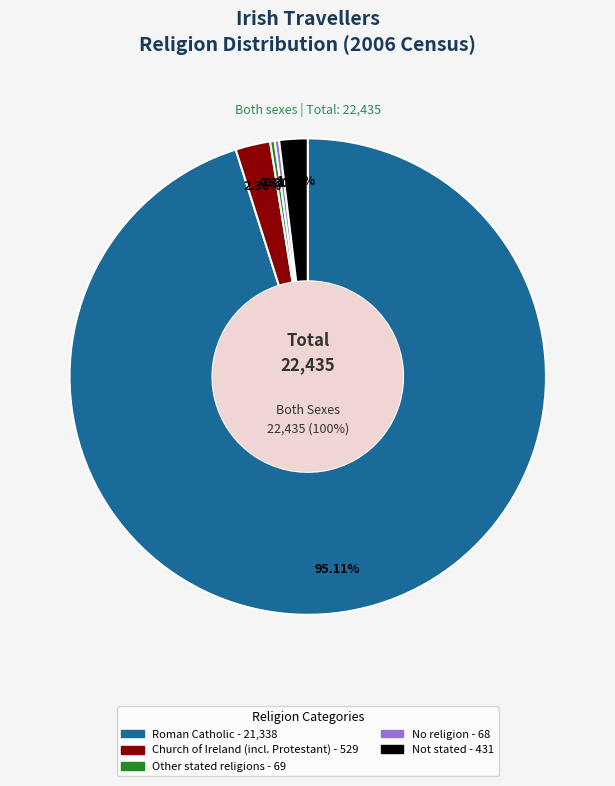

To the nearest percent, what is the difference between the Church of Ireland (incl. Protestant) and No religion slice percentages?

2%